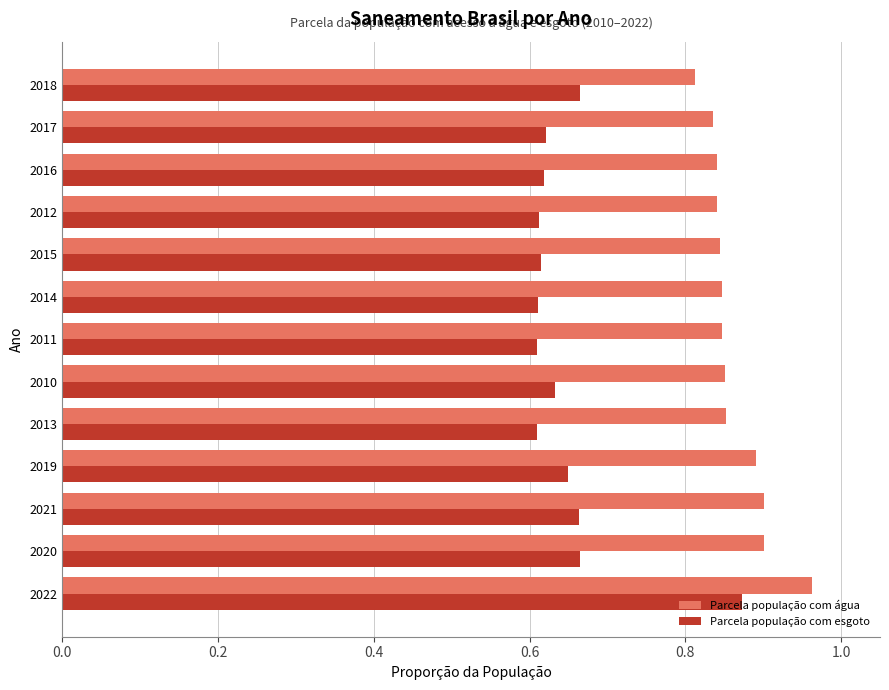

What is the sum of all Parcela população com água values?

11.2